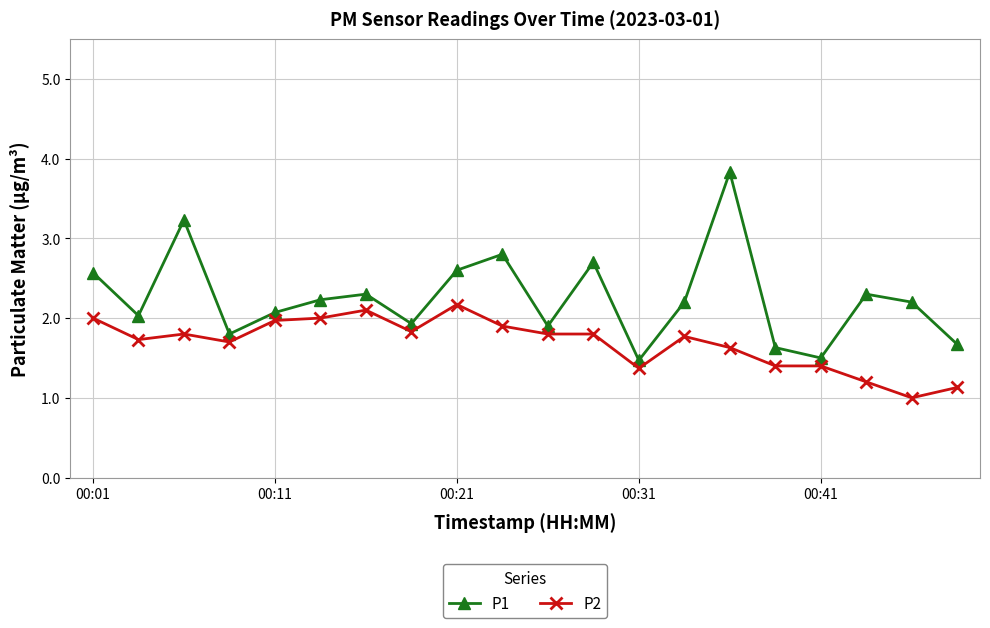

True or false: P1 and P2 intersect in this chart.

False